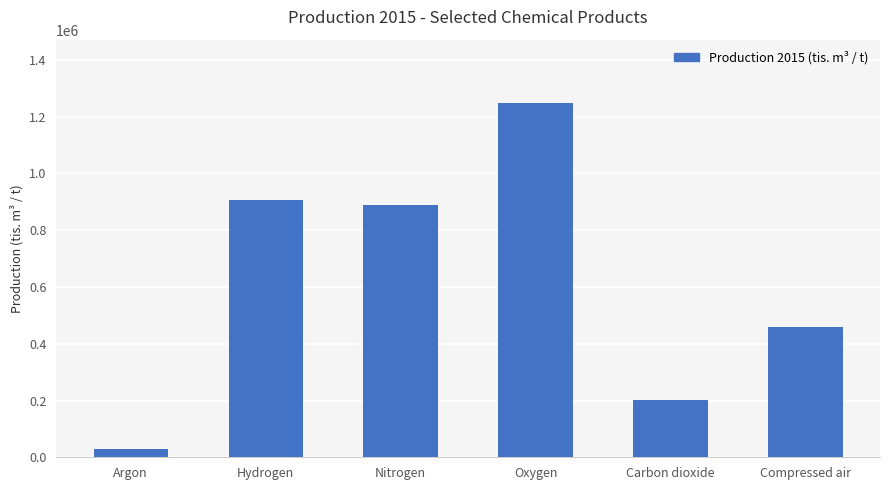

Reading right to left, list all the values displayed in this chart.

Compressed air=457412	Carbon dioxide=200818	Oxygen=1246884	Nitrogen=888143	Hydrogen=907599	Argon=30431